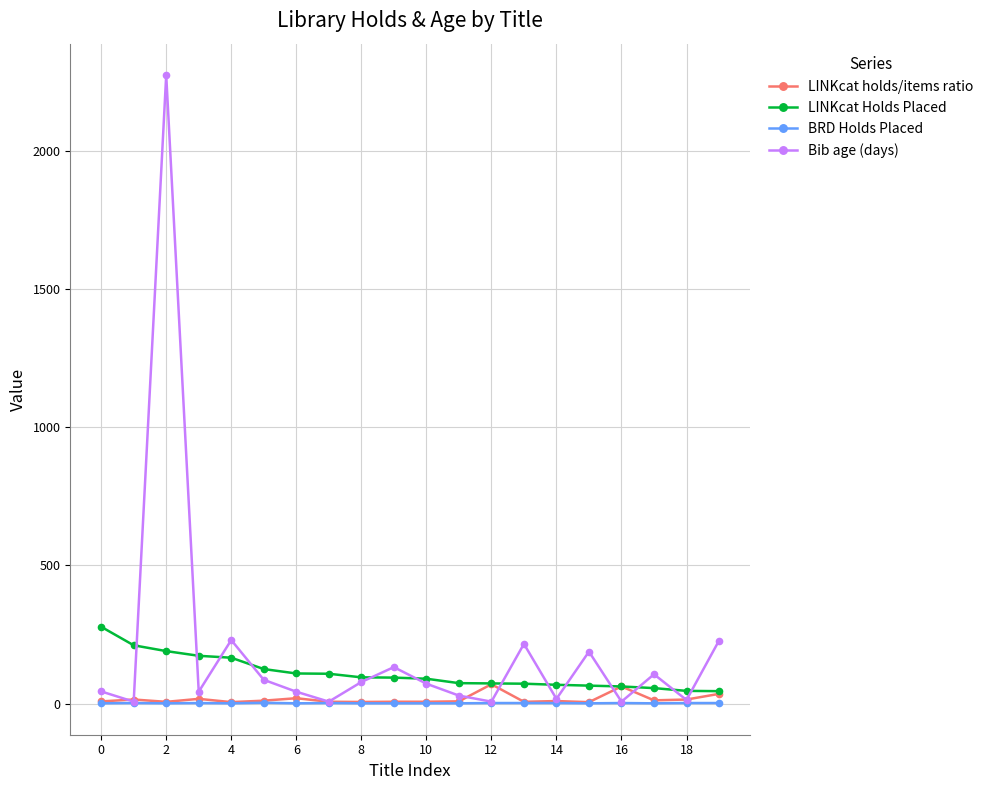

True or false: LINKcat holds/items ratio has more than 2 interior local peaks.

True